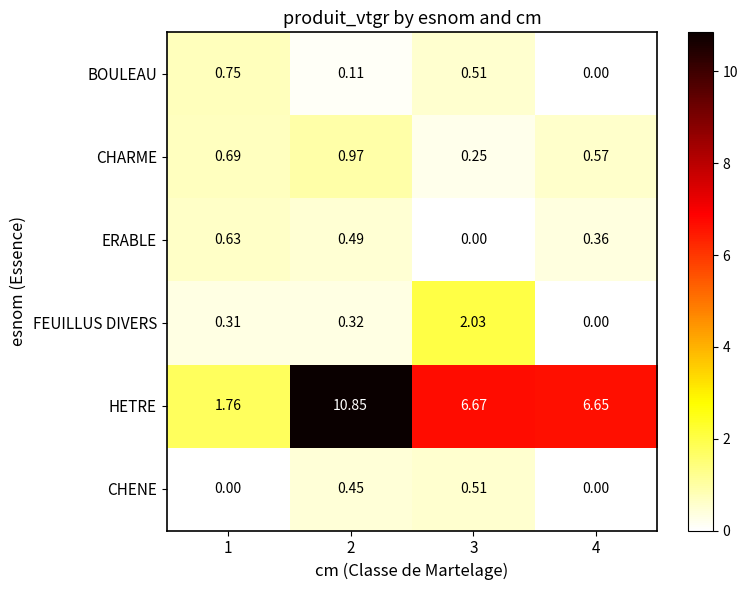

List the series in order of their peak value, highest first.

HETRE, FEUILLUS DIVERS, CHARME, BOULEAU, ERABLE, CHENE